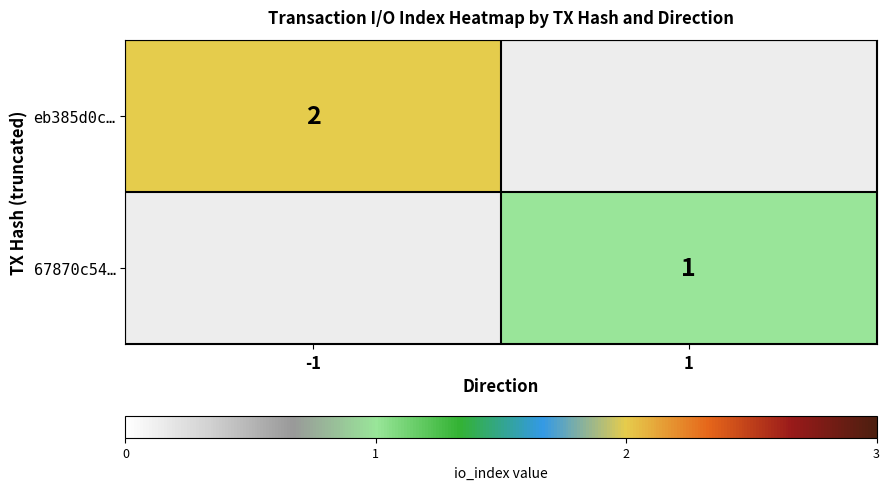

At which category does the chart reach its minimum across all series?

1